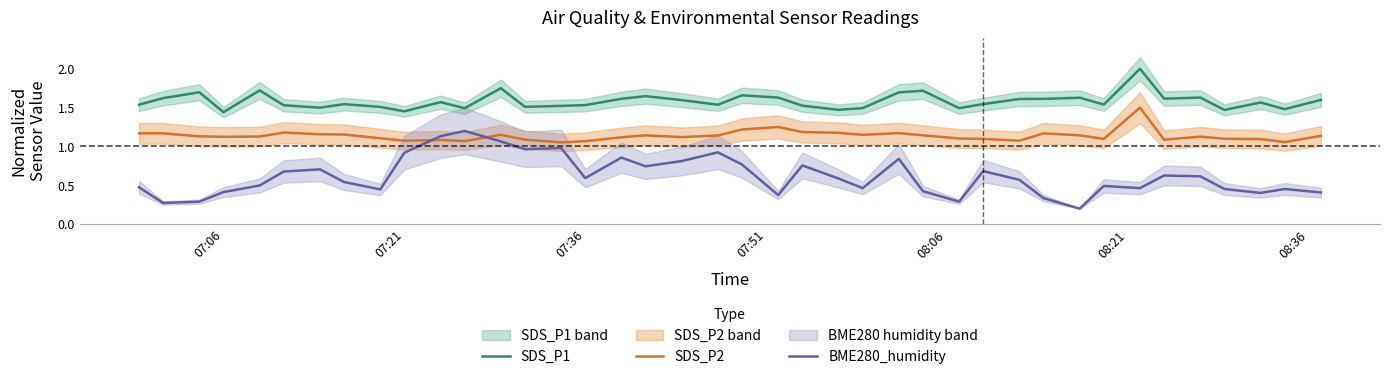

True or false: SDS_P1 and BME280_humidity cross at least once.

False